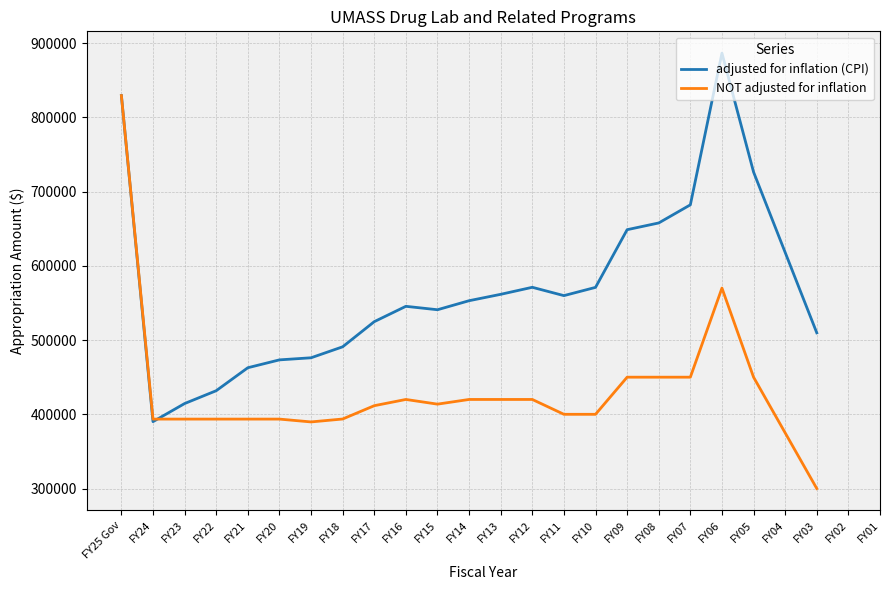

What is the difference between the highest and lowest values at FY09?

198643